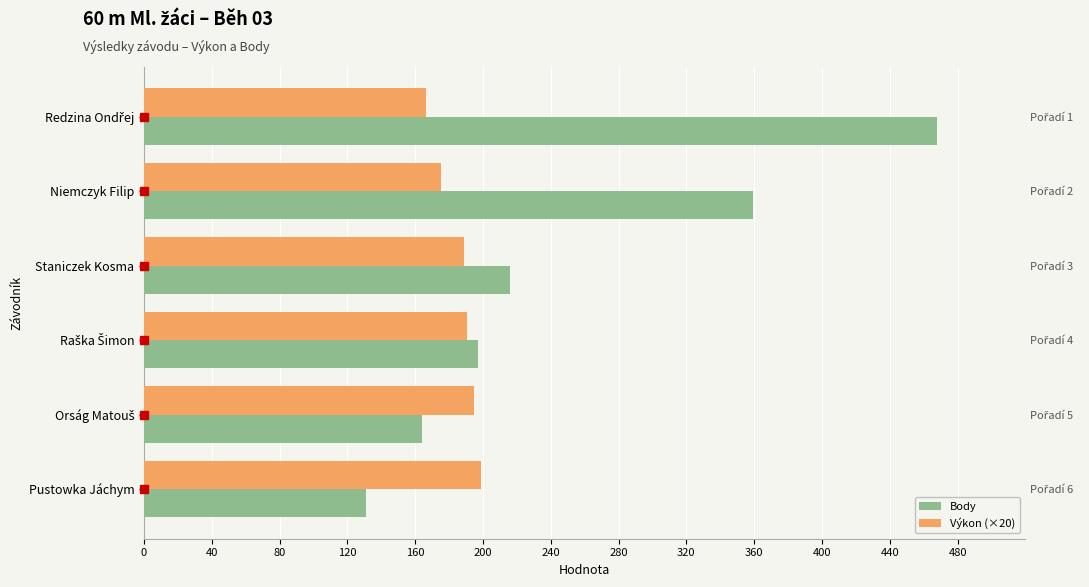

Rank the series by their maximum value, from lowest to highest.

Výkon (×20), Body